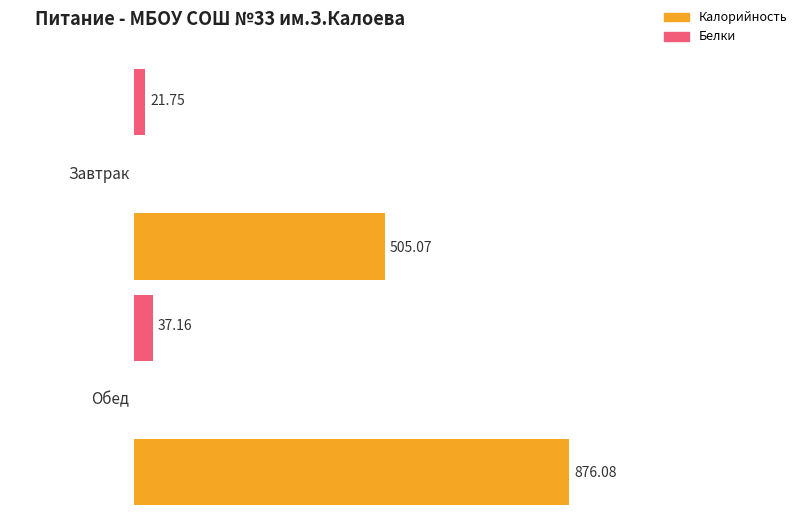

At which category is the sum across all series the highest?

Обед